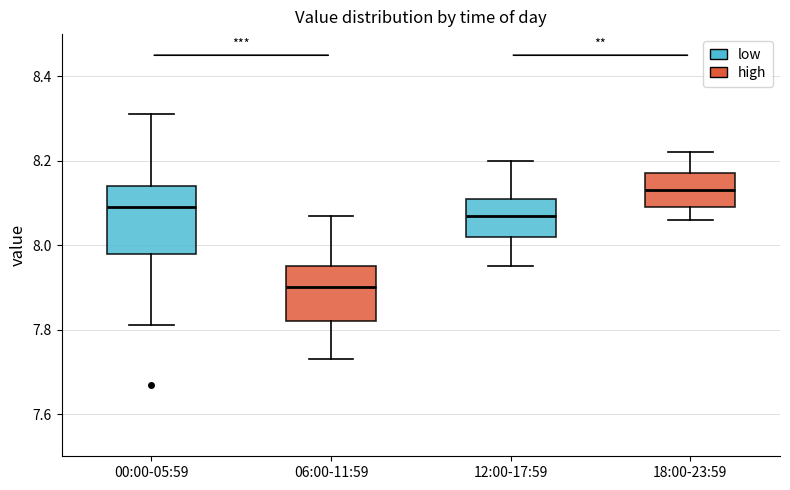

Where does the upper whisker of the box for 18:00-23:59 end on the y-axis? The values are not printed on the chart, so give them approximately, as read against the axis.

8.22